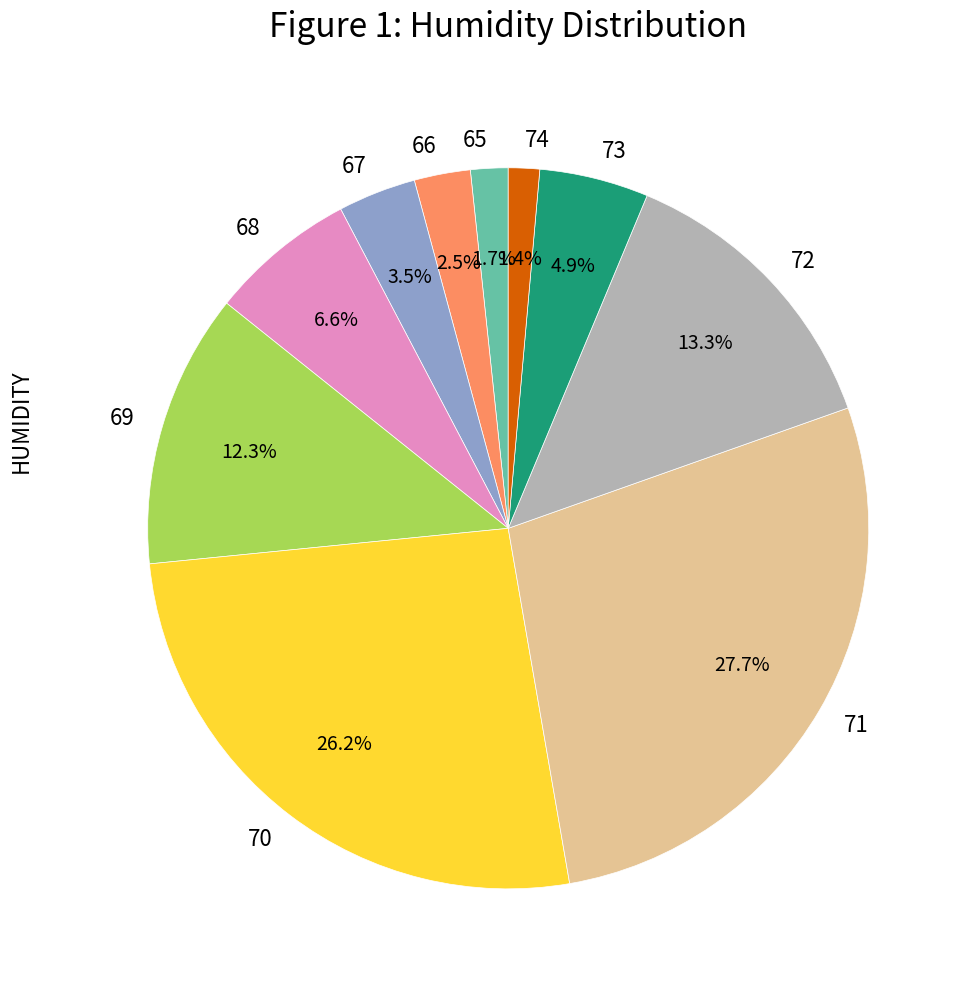

Does any single category account for the majority?

No